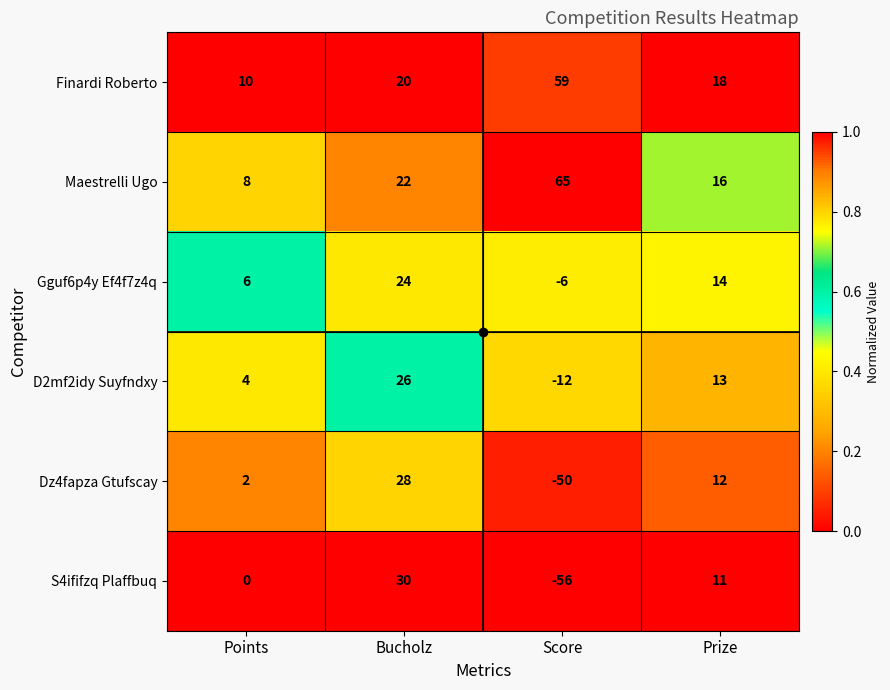

Rank the series at Bucholz from highest to lowest value.

S4ififzq Plaffbuq, Dz4fapza Gtufscay, D2mf2idy Suyfndxy, Gguf6p4y Ef4f7z4q, Maestrelli Ugo, Finardi Roberto